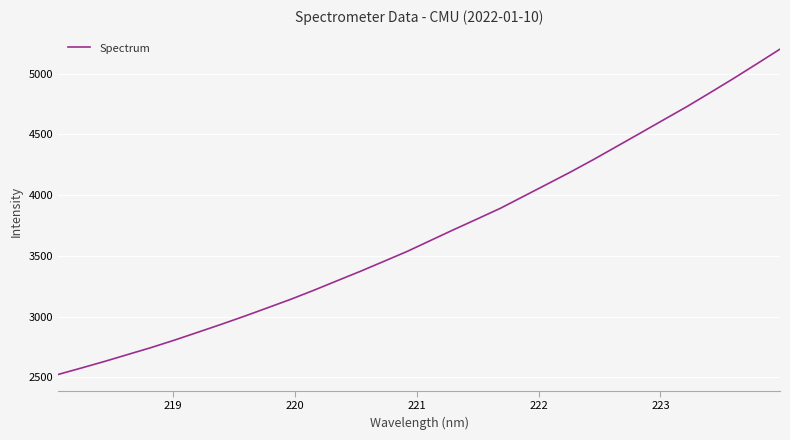

What is the difference between the maximum and minimum values?

2680.4